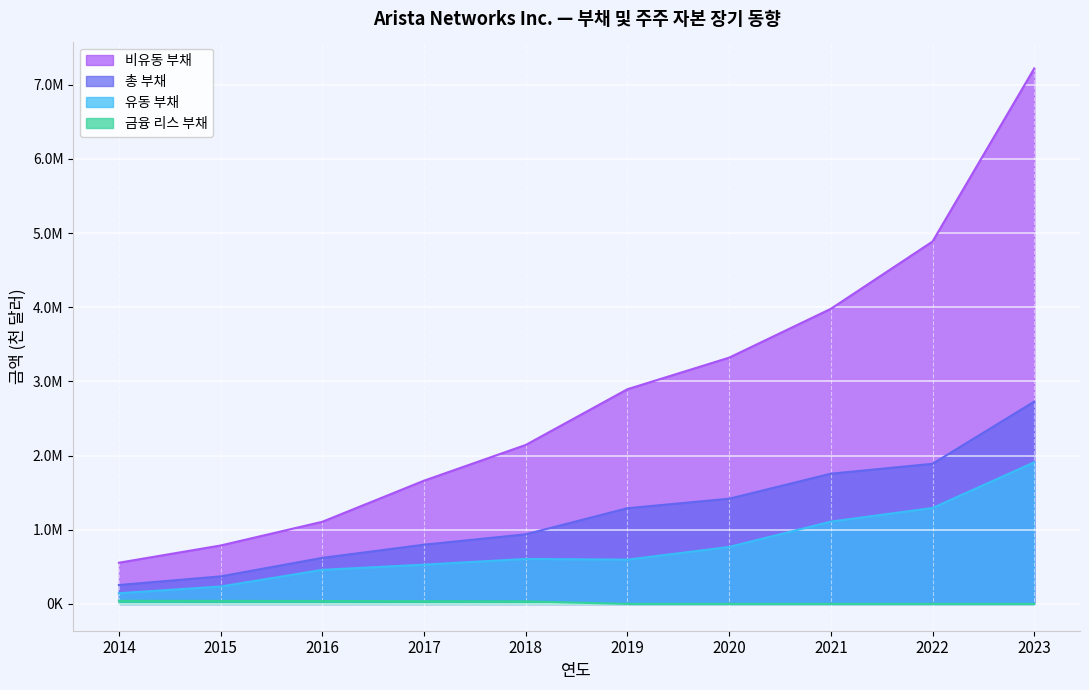

What is the value of the 총 부채 point at the 10th from the left?

2727747